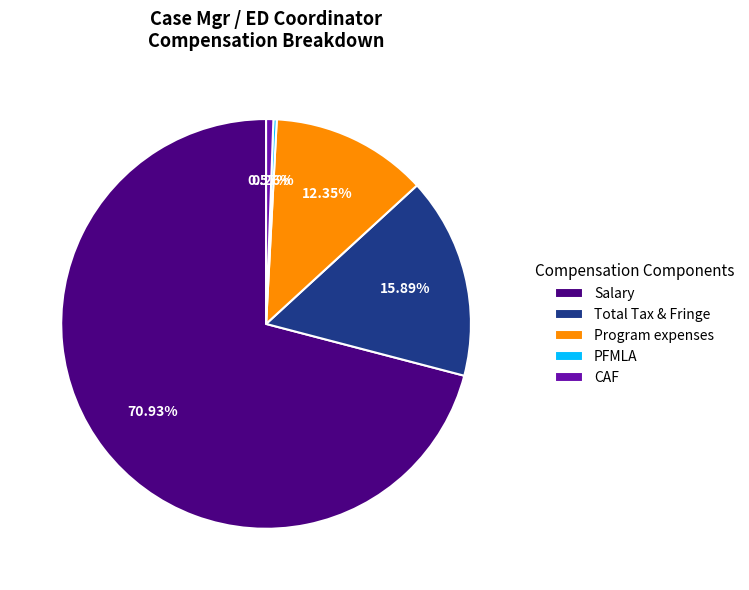

What is the ratio of the value at Salary to the value at Program expenses?

5.7